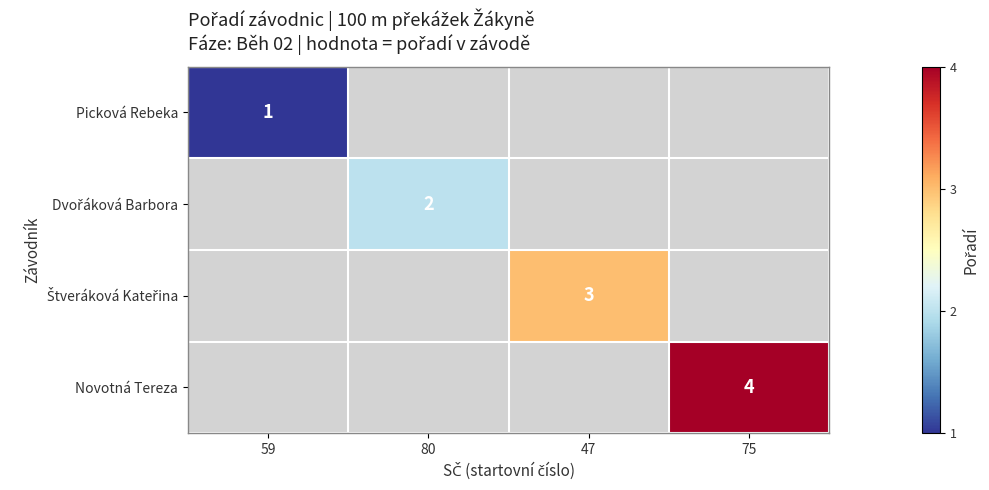

The value of Picková Rebeka at 59 is 2. True or false?

False